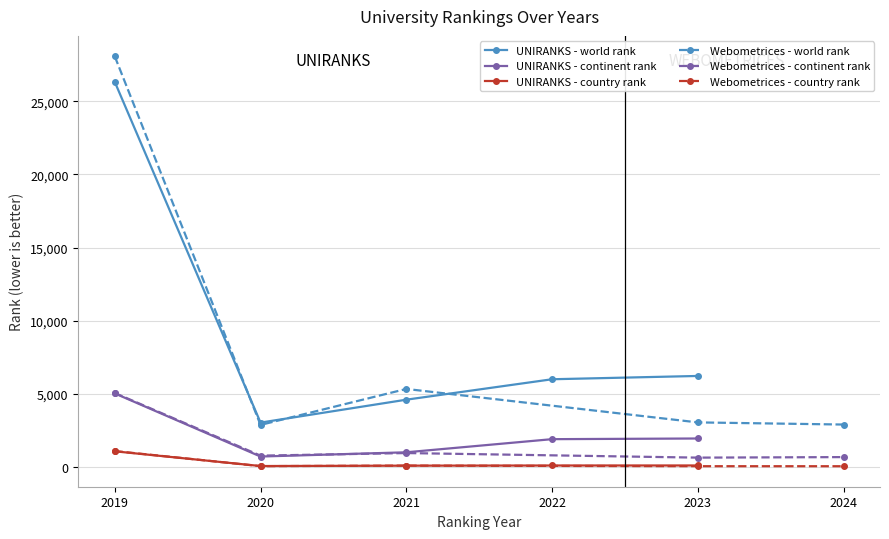

True or false: Webometrices - world rank and Webometrices - continent rank cross at least once.

False